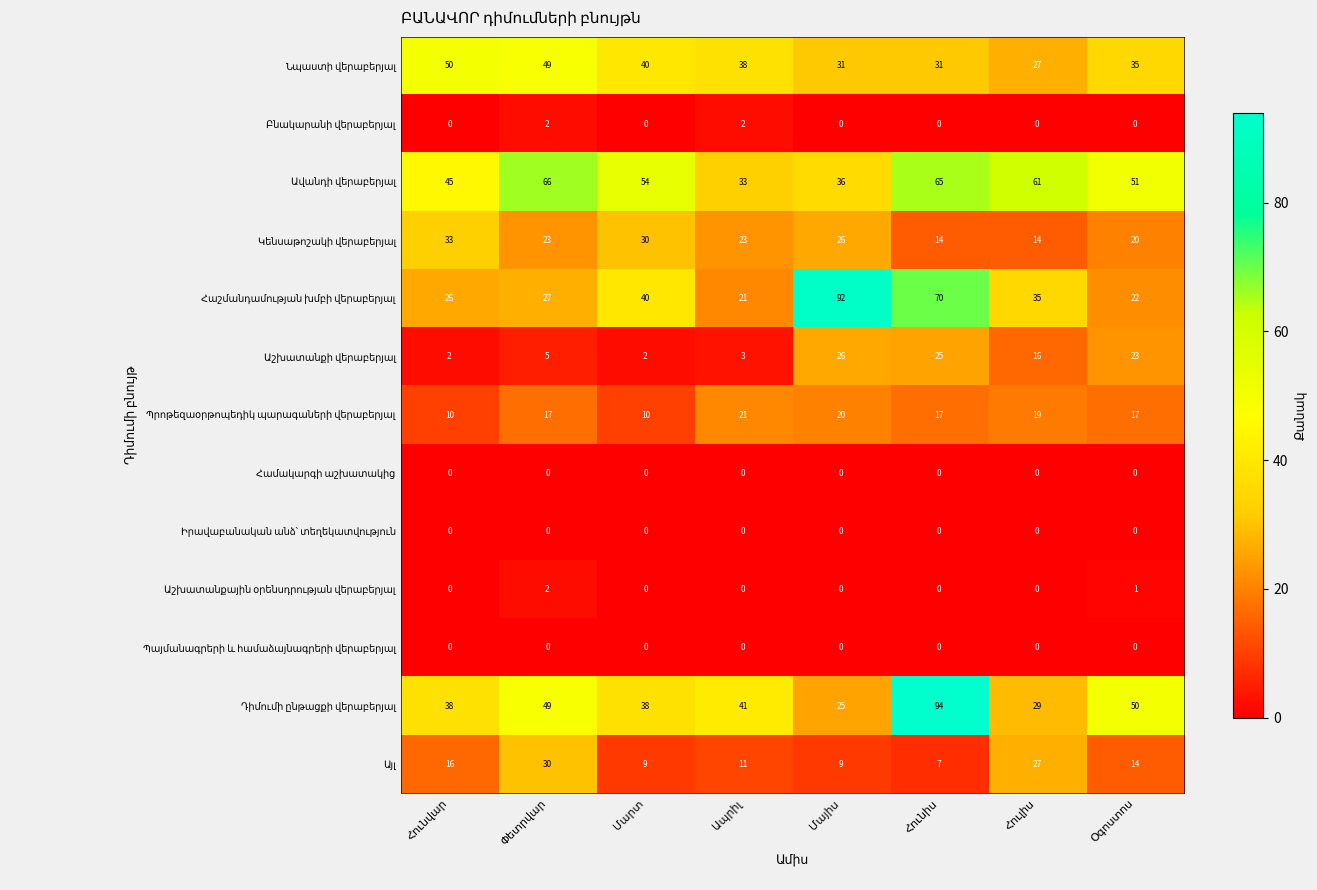

What is the maximum value shown in the chart?

94